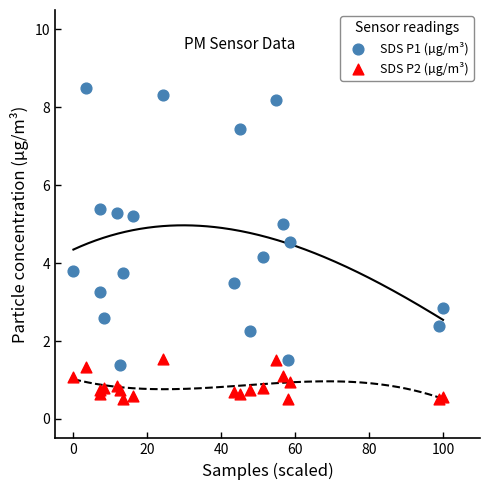

Which series reaches the maximum Y coordinate?

SDS P1 (µg/m³)